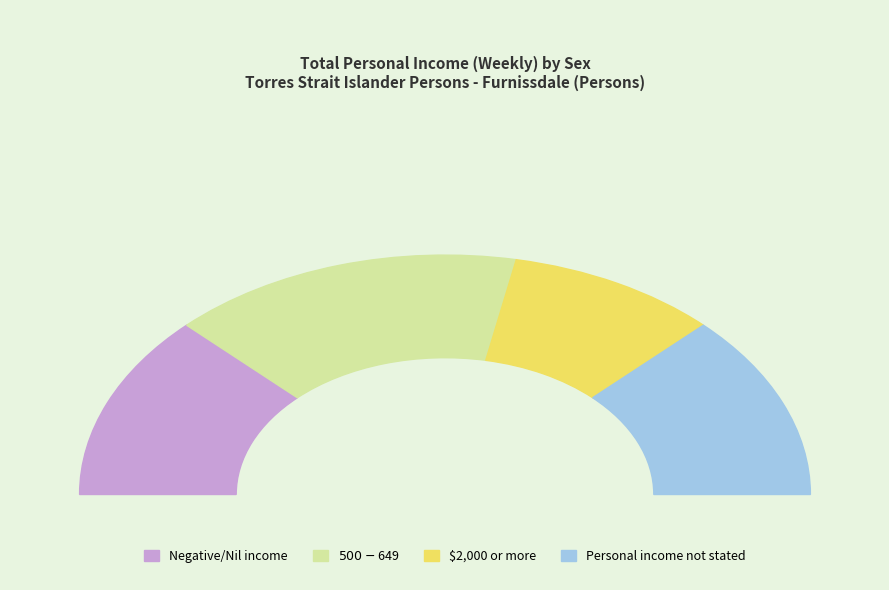

True or false: $2,000 or more accounts for 7% of the total.

False